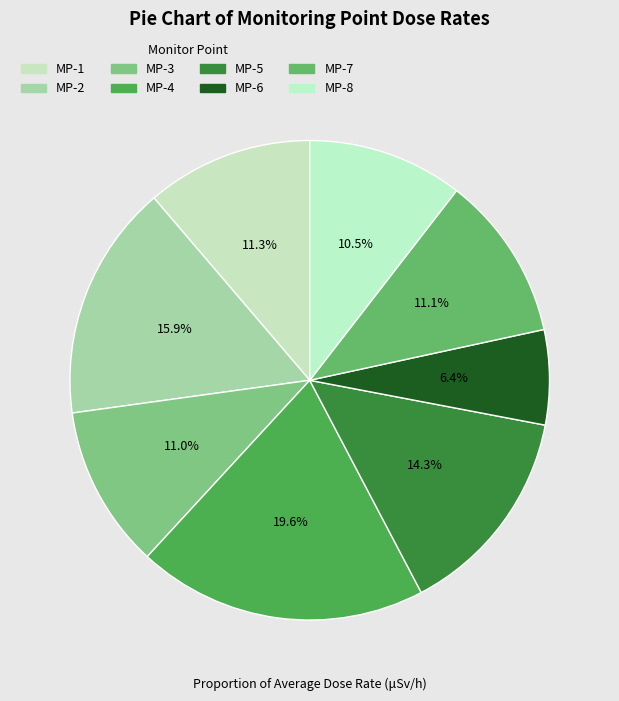

The MP-8 slice represents 10% of the pie. True or false?

True